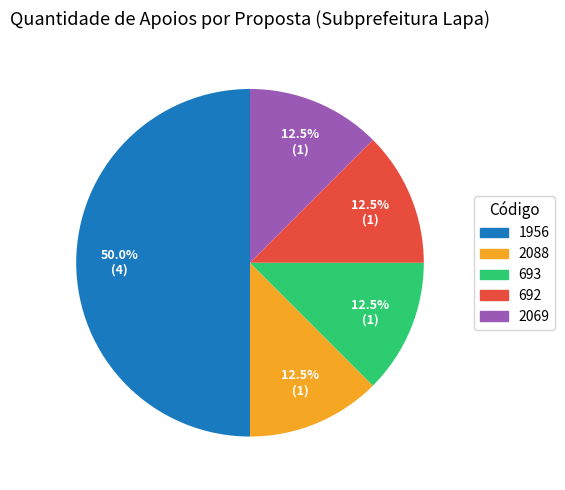

Approximately how many times larger is the value at 692 compared to 2088?

1.0